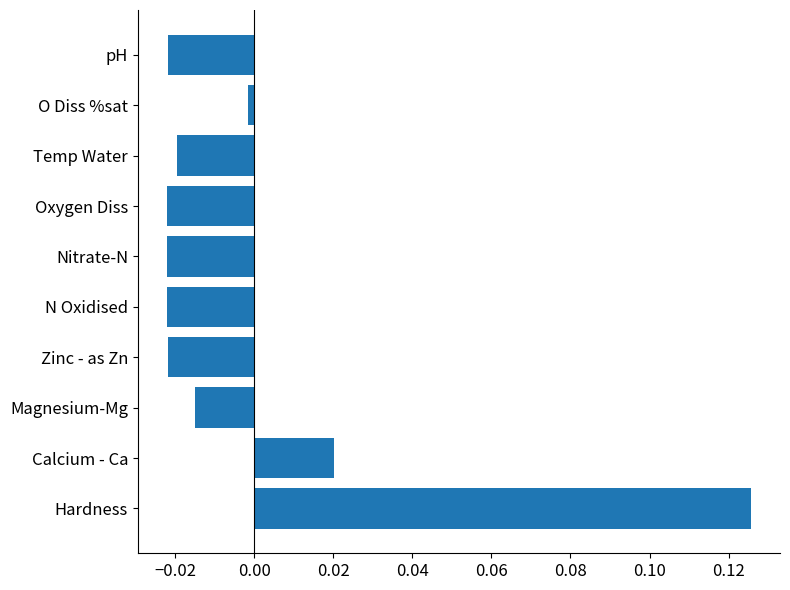

Which has a higher value, Nitrate-N or Hardness?

Hardness